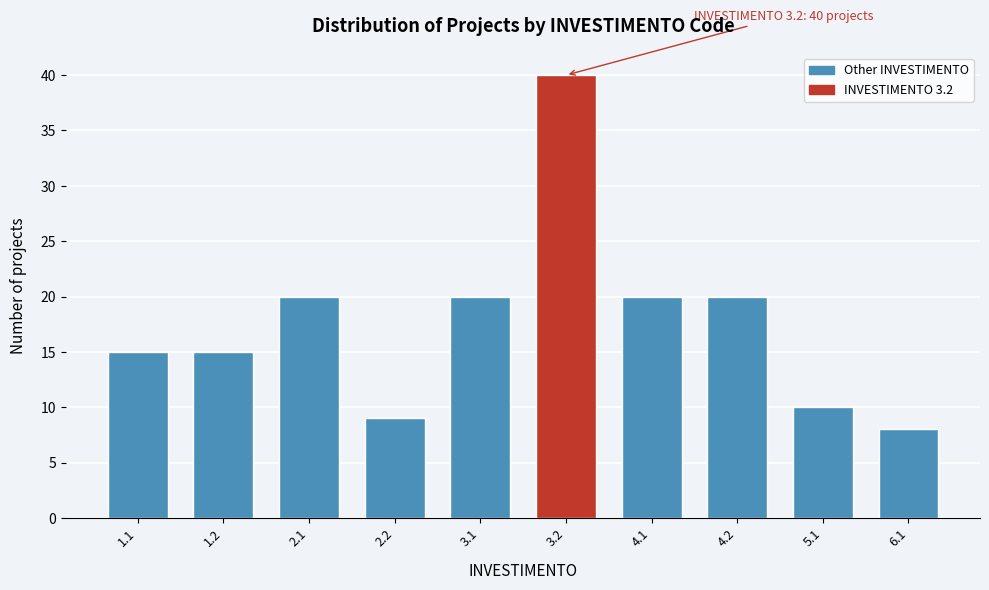

Reading right to left, transcribe all the data shown in this chart.

8	10	20	20	40	20	9	20	15	15